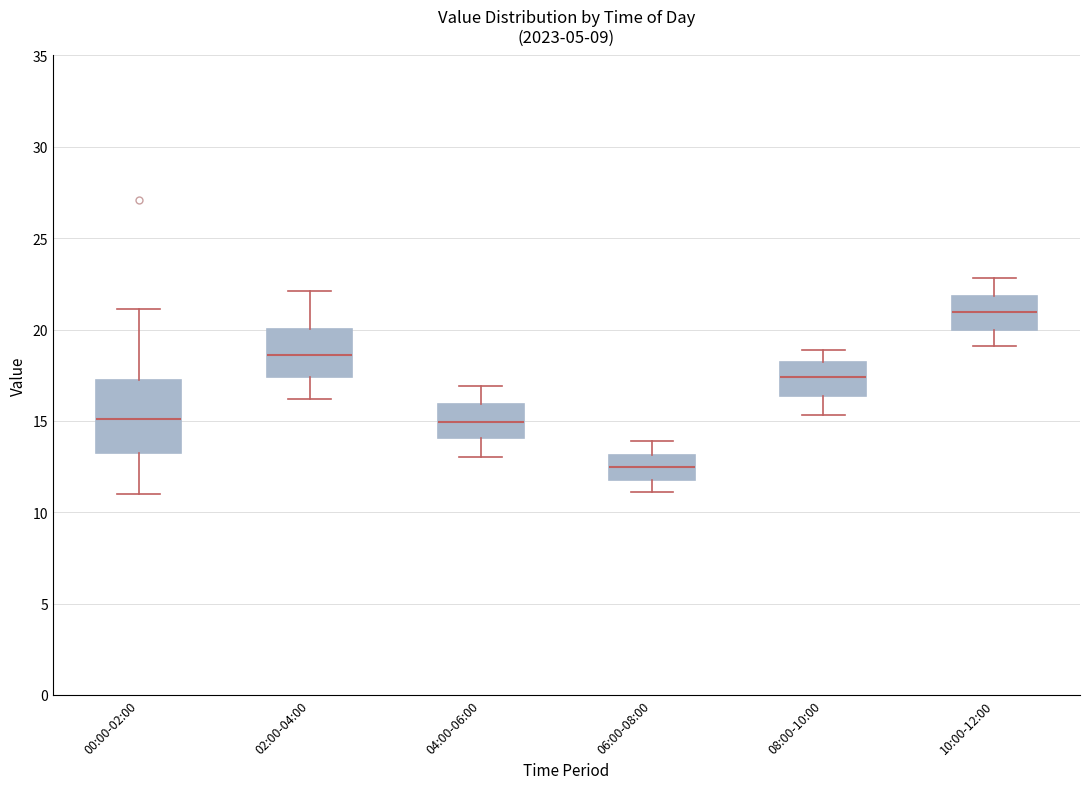

Reading left to right, transcribe this box plot: for each box, give where its median line is, the range the box spans, and where its two whiskers end, as read against the y-axis. The values are not printed on the chart, so give them approximately, as read against the axis.

00:00-02:00: median 15.0, box 13.0 to 17.0, whiskers 11.0 to 21.0
02:00-04:00: median 18.5, box 17.5 to 20.0, whiskers 16.0 to 22.0
04:00-06:00: median 15.0, box 14.0 to 16.0, whiskers 13.0 to 17.0
06:00-08:00: median 12.5, box 12.0 to 13.0, whiskers 11.0 to 14.0
08:00-10:00: median 17.5, box 16.5 to 18.0, whiskers 15.5 to 19.0
10:00-12:00: median 21.0, box 20.0 to 22.0, whiskers 19.0 to 23.0